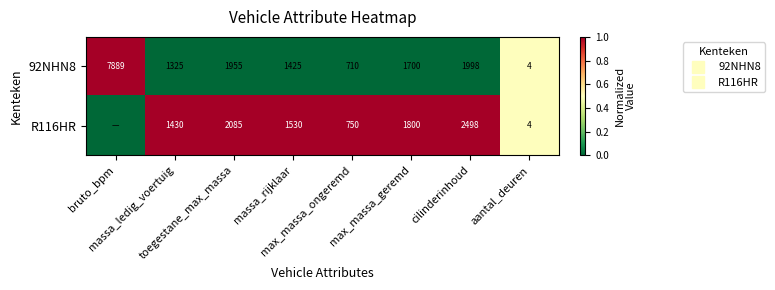

What is the spread (max minus min) of values at cilinderinhoud?

1.0